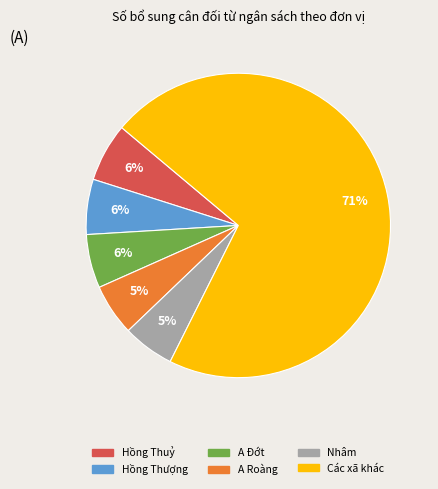

To the nearest percent, what is the average slice percentage?

17%